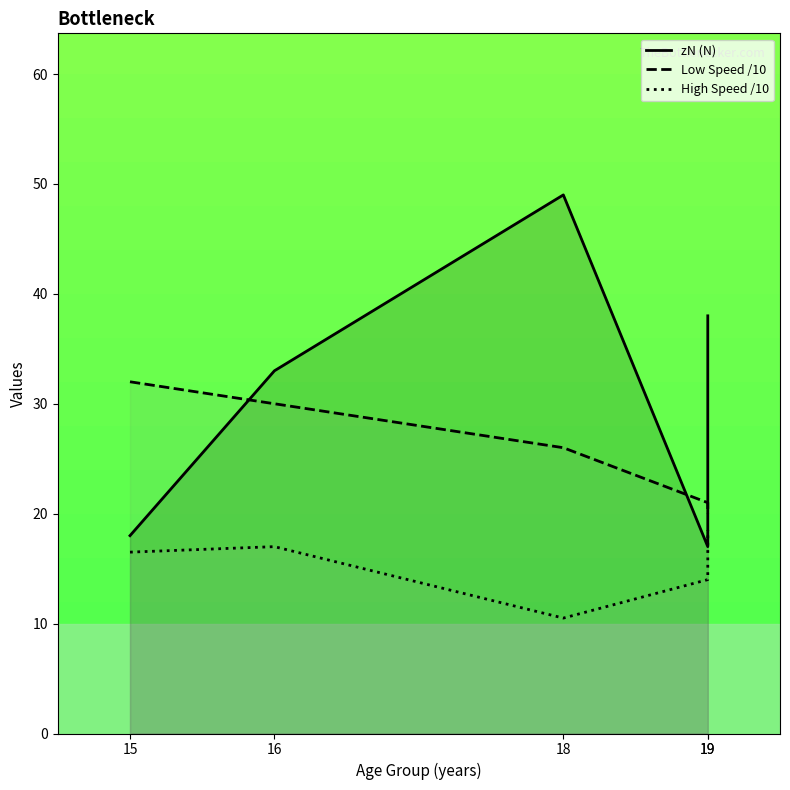

List the series in order of their peak value, highest first.

zN (N), Low Speed /10, High Speed /10